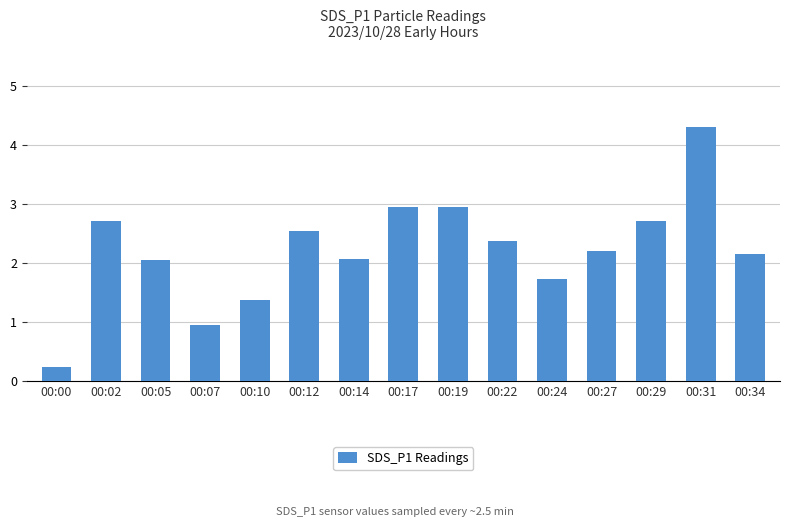

At which category does the chart reach its minimum across all series?

00:00